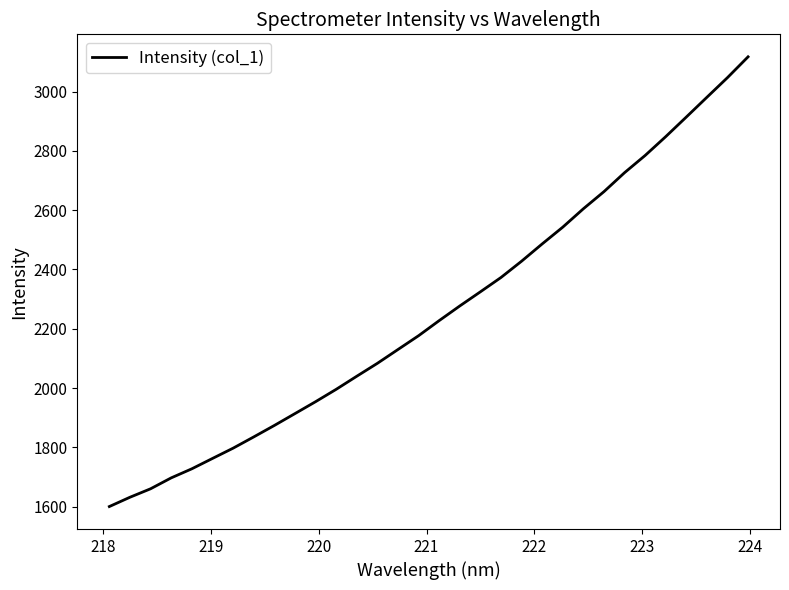

True or false: there are more than 1 points higher than both neighbors.

False